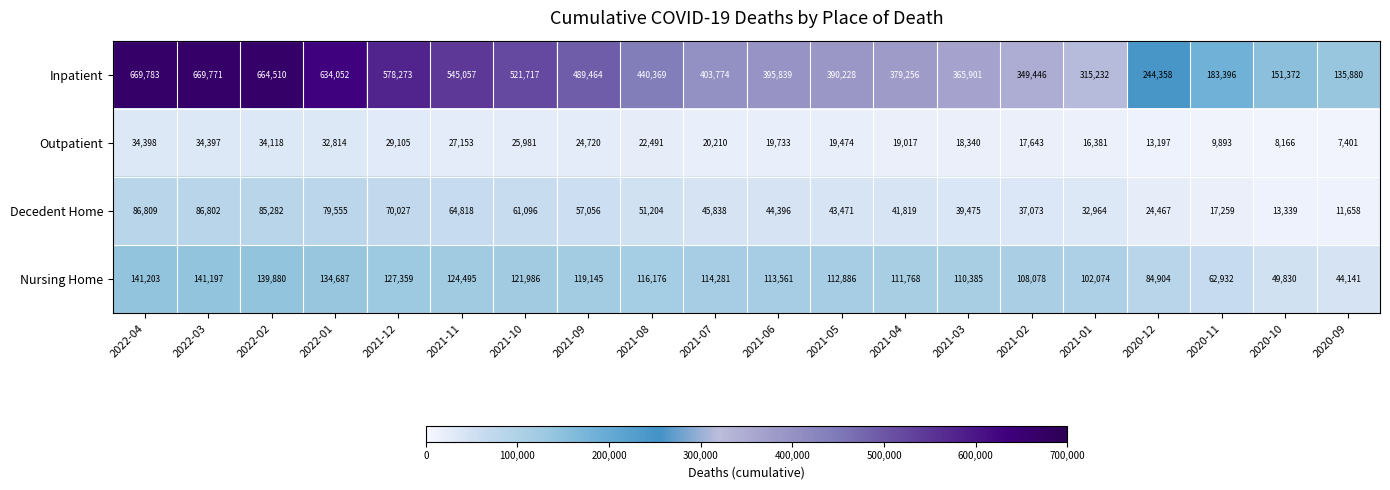

What is the average value of the Decedent Home series?

49720